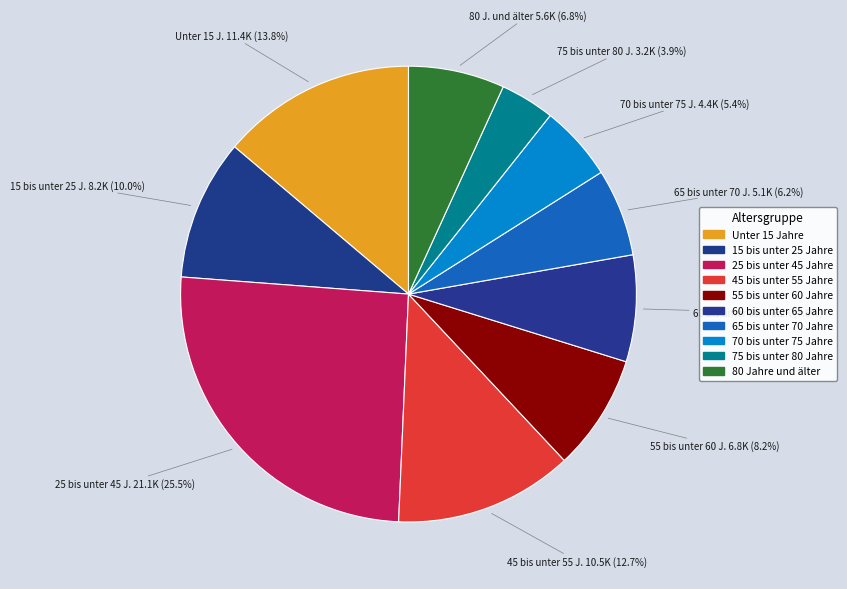

Which category has the smallest portion of the pie?

75 bis unter 80 Jahre